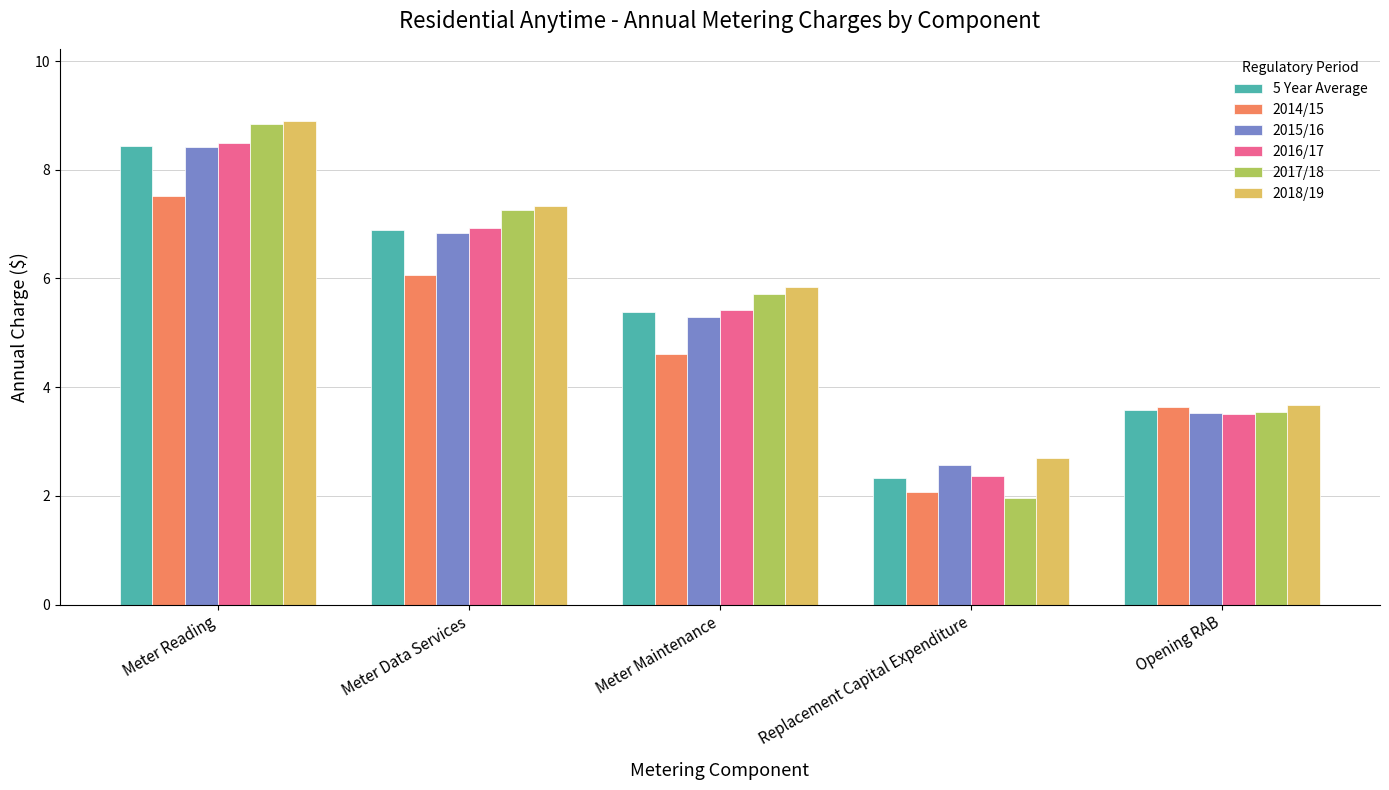

Reading left to right, what are all the values shown in this chart?

5 Year Average: Meter Reading=8.4	Meter Data Services=6.9	Meter Maintenance=5.4	Replacement Capital Expenditure=2.3	Opening RAB=3.6
2014/15: Meter Reading=7.5	Meter Data Services=6.1	Meter Maintenance=4.6	Replacement Capital Expenditure=2.1	Opening RAB=3.6
2015/16: Meter Reading=8.4	Meter Data Services=6.8	Meter Maintenance=5.3	Replacement Capital Expenditure=2.6	Opening RAB=3.5
2016/17: Meter Reading=8.5	Meter Data Services=6.9	Meter Maintenance=5.4	Replacement Capital Expenditure=2.4	Opening RAB=3.5
2017/18: Meter Reading=8.8	Meter Data Services=7.3	Meter Maintenance=5.7	Replacement Capital Expenditure=2.0	Opening RAB=3.5
2018/19: Meter Reading=8.9	Meter Data Services=7.3	Meter Maintenance=5.8	Replacement Capital Expenditure=2.7	Opening RAB=3.7